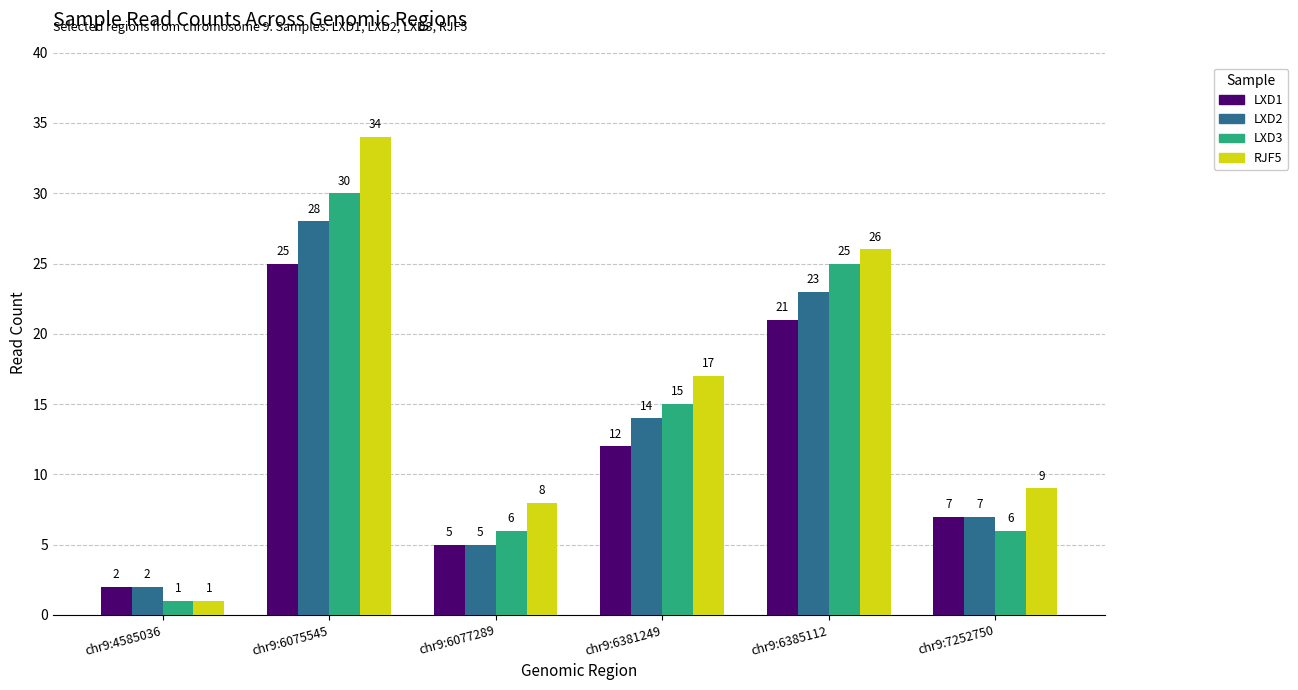

Reading left to right, transcribe all the data shown in this chart.

LXD1: chr9:4585036=2	chr9:6075545=25	chr9:6077289=5	chr9:6381249=12	chr9:6385112=21	chr9:7252750=7
LXD2: chr9:4585036=2	chr9:6075545=28	chr9:6077289=5	chr9:6381249=14	chr9:6385112=23	chr9:7252750=7
LXD3: chr9:4585036=1	chr9:6075545=30	chr9:6077289=6	chr9:6381249=15	chr9:6385112=25	chr9:7252750=6
RJF5: chr9:4585036=1	chr9:6075545=34	chr9:6077289=8	chr9:6381249=17	chr9:6385112=26	chr9:7252750=9